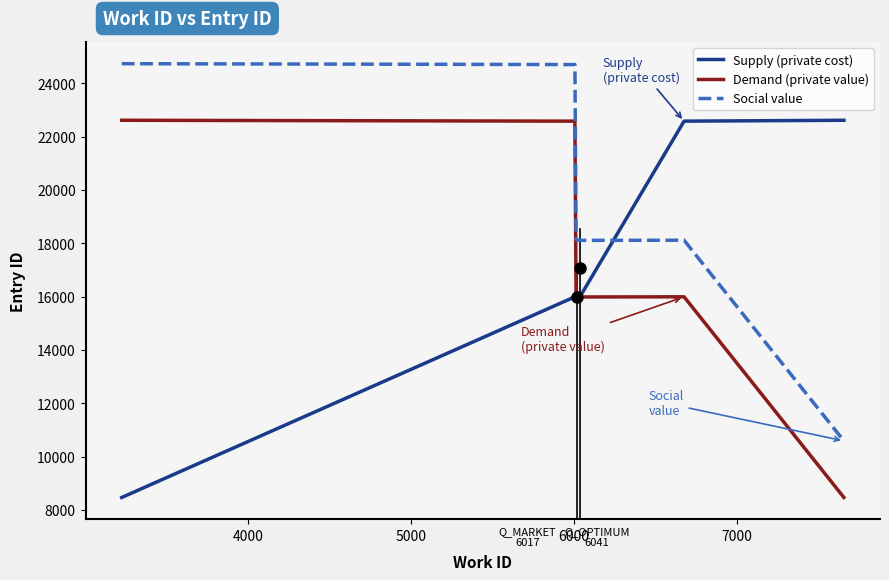

How many distinct data groups are displayed?

3